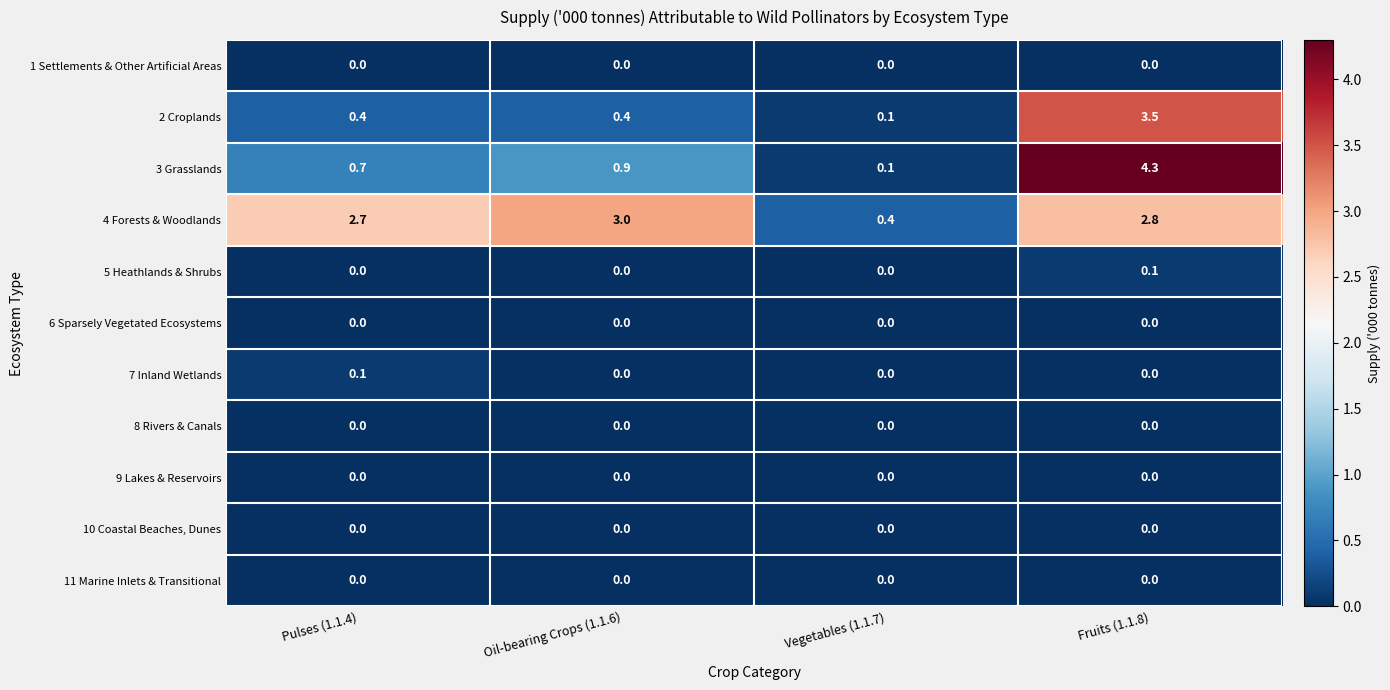

Which series has the largest range (max minus min)?

3 Grasslands